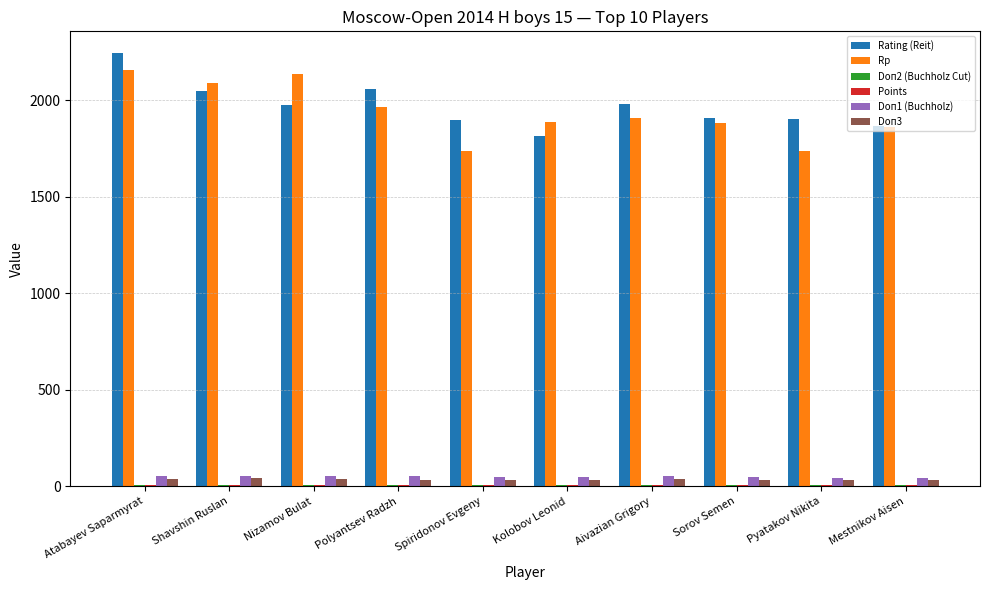

How many groups of bars are there?

10